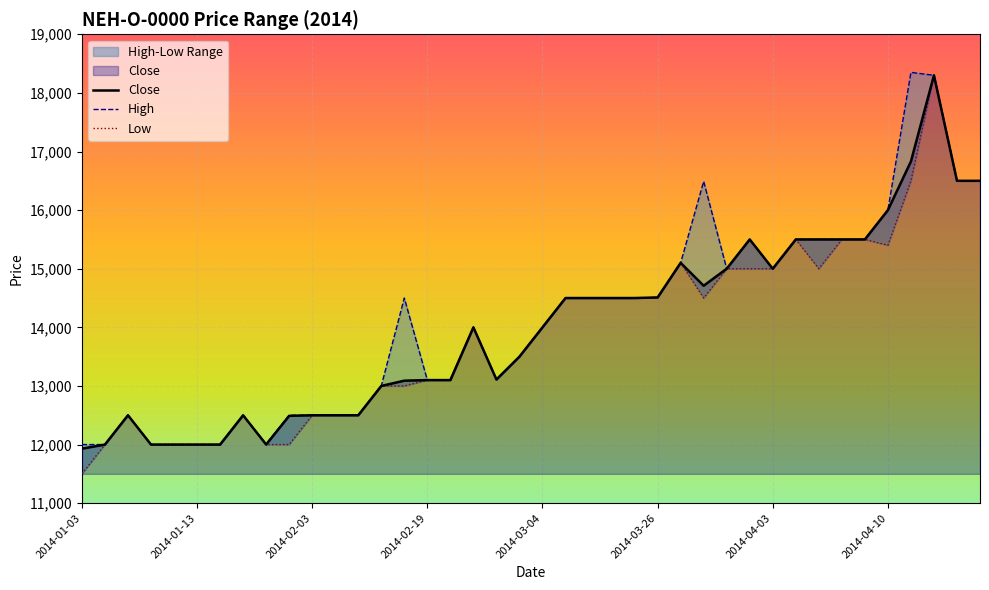

Reading left to right, transcribe all the data shown in this chart.

Close: 11930	12000	12500	12000	12000	12000	12000	12500	12000	12490	12500	12500	12500	13000	13090	13100	13100	14000	13110	13500	14000	14500	14500	14500	14500	14510	15100	14710	15000	15500	15000	15500	15500	15500	15500	16000	16830	18300	16500	16500
High: 12000	12000	12500	12000	12000	12000	12000	12500	12010	12500	12500	12500	12500	13000	14500	13100	13100	14000	13110	13500	14000	14500	14500	14500	14500	14510	15100	16490	15000	15500	15000	15500	15500	15500	15500	16000	18350	18300	16500	16500
Low: 11500	12000	12500	12000	12000	12000	12000	12500	12000	12000	12500	12500	12500	13000	13000	13100	13100	14000	13110	13500	14000	14500	14500	14500	14500	14510	15100	14500	15000	15000	15000	15500	15000	15500	15500	15400	16500	18300	16500	16500